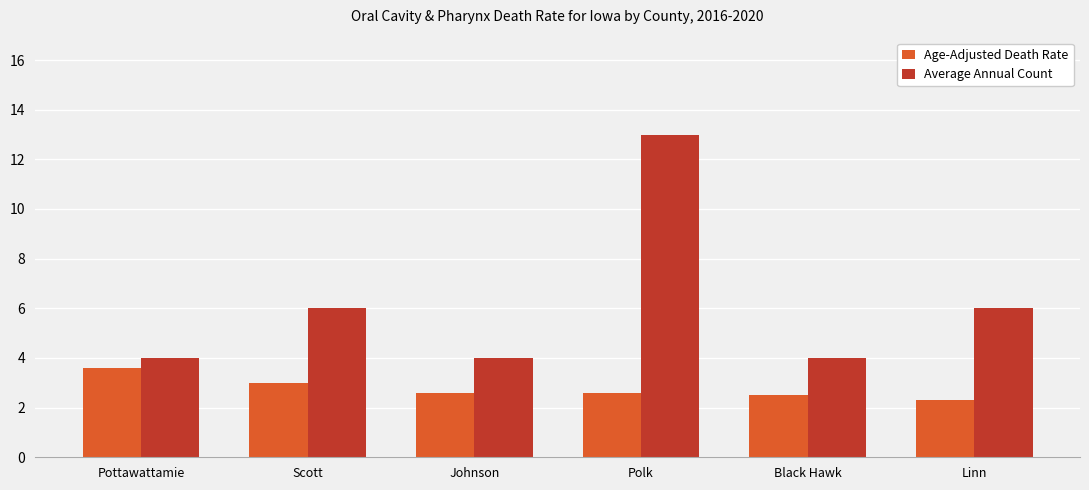

What is the average value of the Age-Adjusted Death Rate series?

2.8